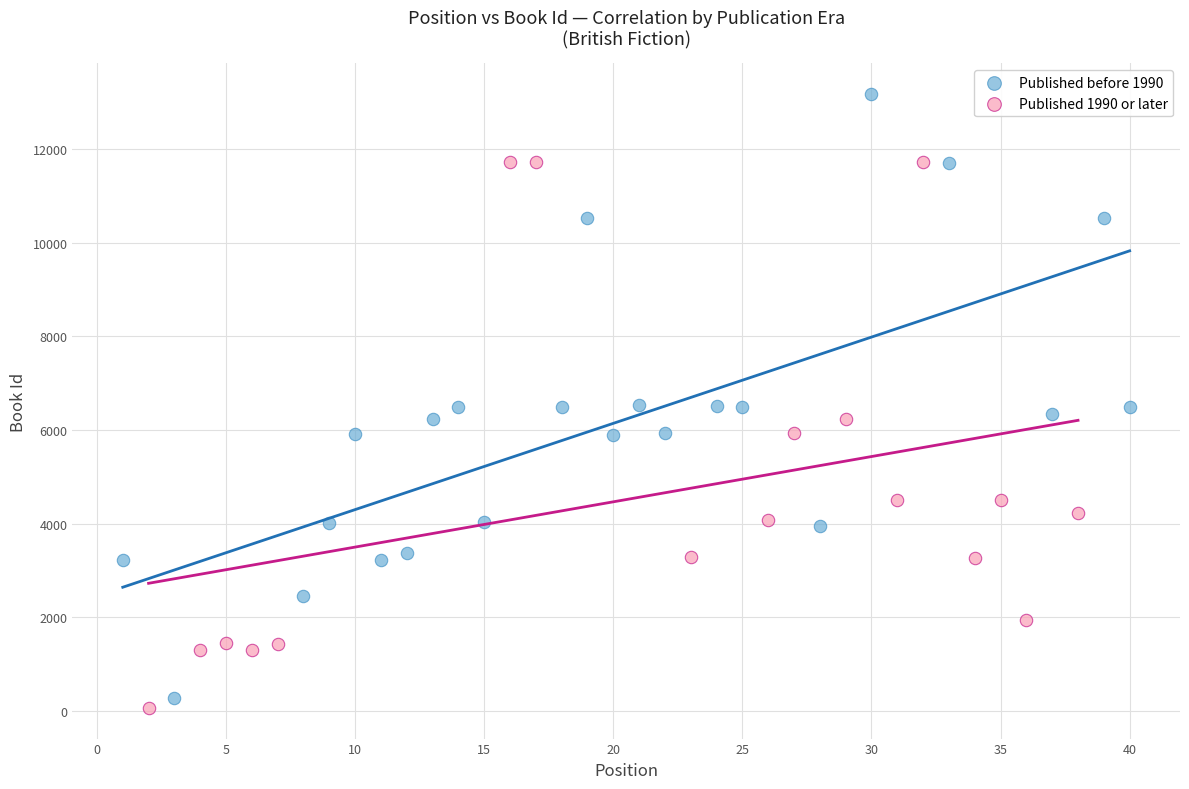

Which series has the largest Y range (max minus min)?

Published before 1990